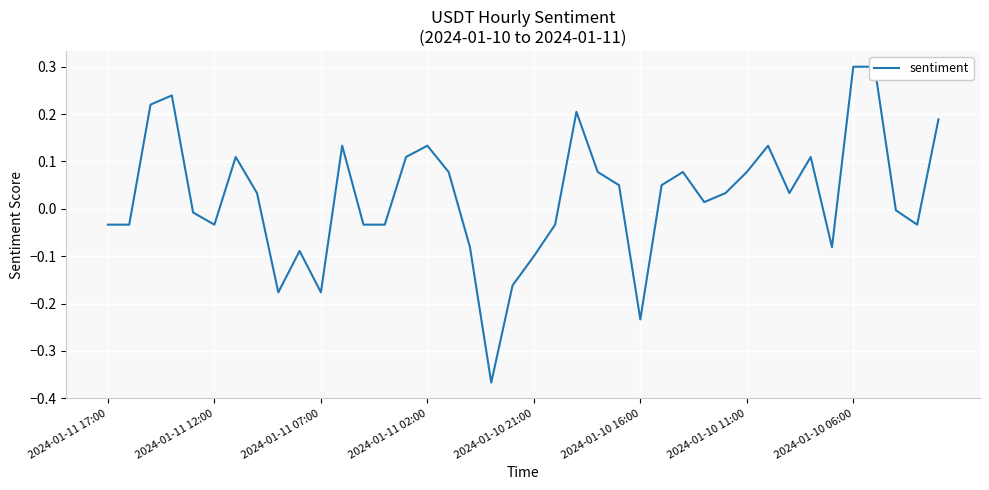

Reading left to right, extract all data points from this chart.

-0.0	-0.0	0.2	0.2	-0.0	-0.0	0.1	0.0	-0.2	-0.1	-0.2	0.1	-0.0	-0.0	0.1	0.1	0.1	-0.1	-0.4	-0.2	-0.1	-0.0	0.2	0.1	0.1	-0.2	0.1	0.1	0.0	0.0	0.1	0.1	0.0	0.1	-0.1	0.3	0.3	-0.0	-0.0	0.2